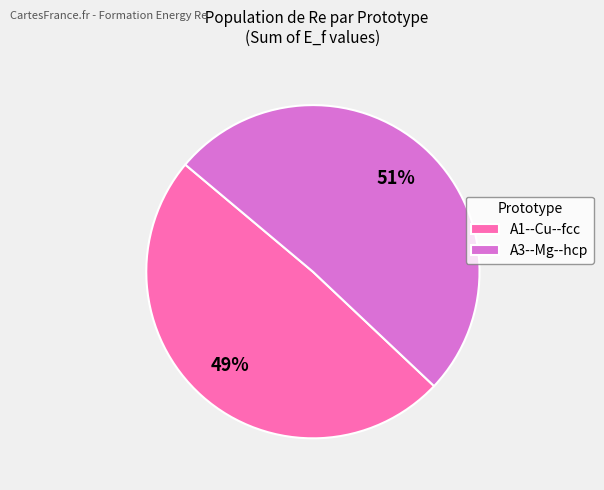

Rank the categories by value from lowest to highest.

A1--Cu--fcc, A3--Mg--hcp